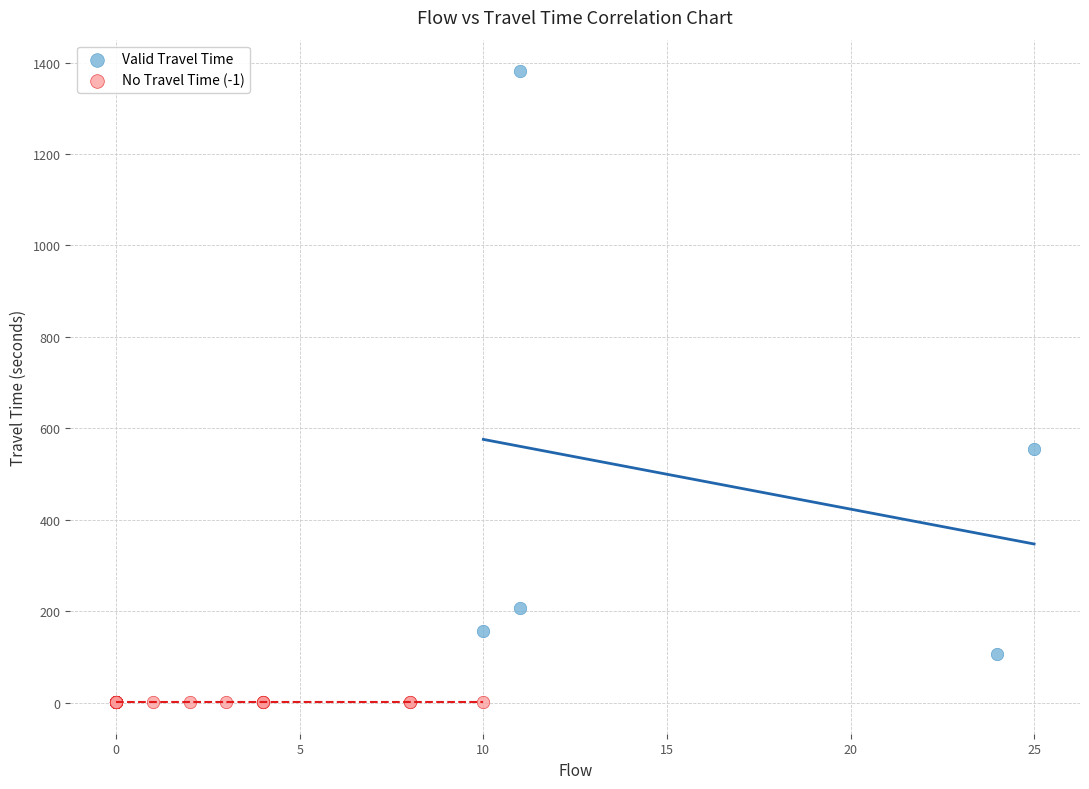

Which series reaches the maximum Y coordinate?

Valid Travel Time